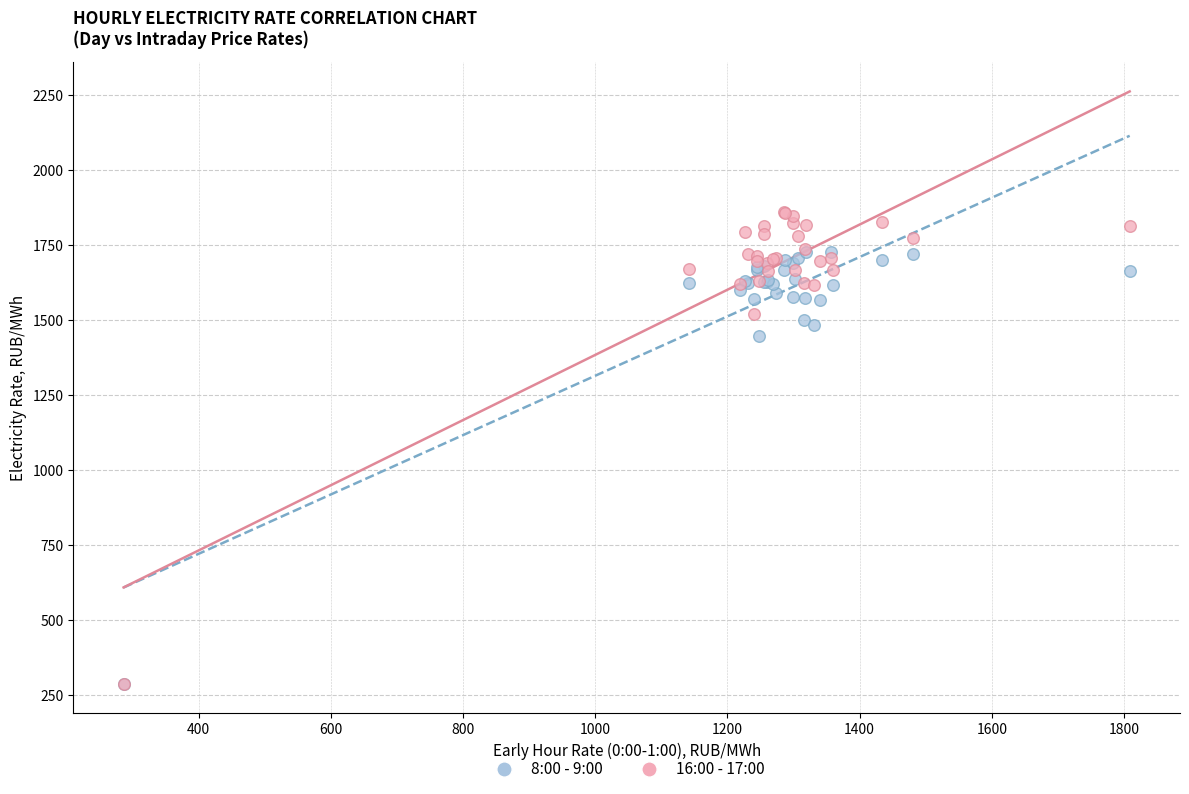

Across all series, what Y value is closest to 1072?

1446.7